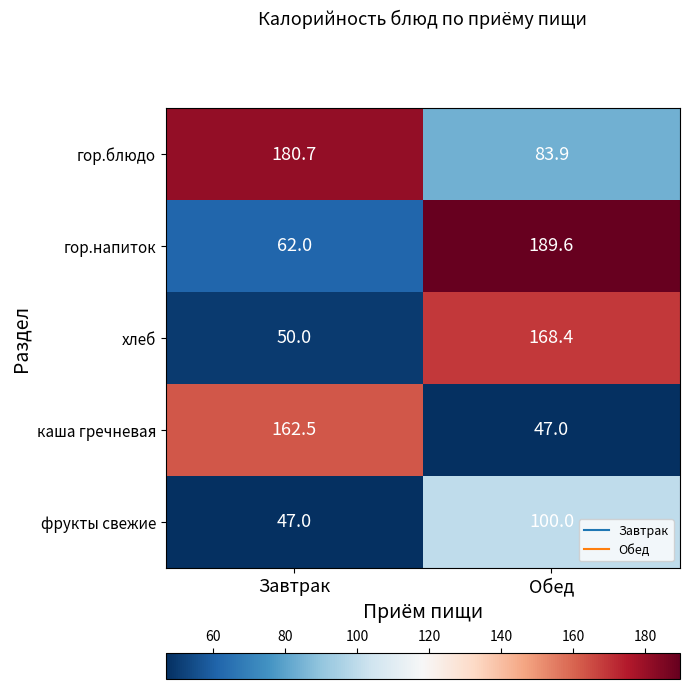

Reading left to right, what are all the values shown in this chart?

гор.блюдо: 180.7	83.9
гор.напиток: 62.0	189.6
хлеб: 50.0	168.4
каша гречневая: 162.5	47.0
фрукты свежие: 47.0	100.0